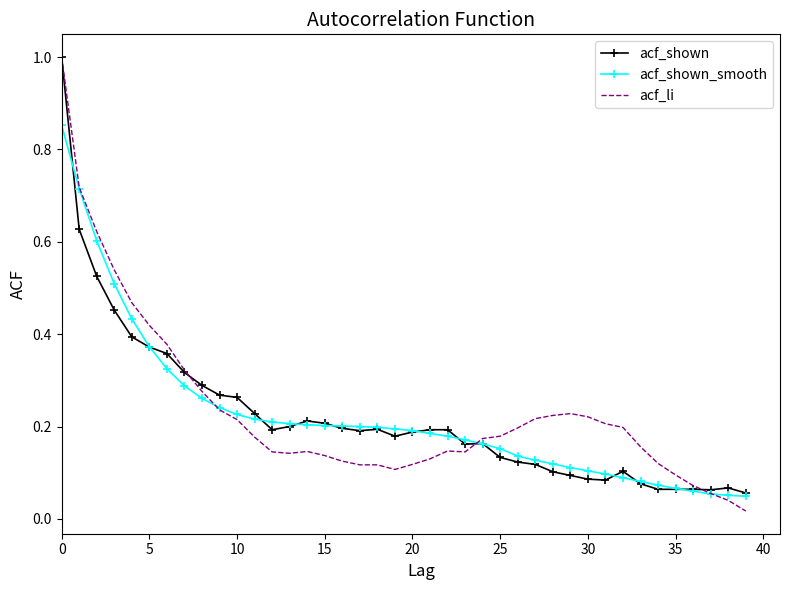

Which series has the widest spread of values?

acf_li